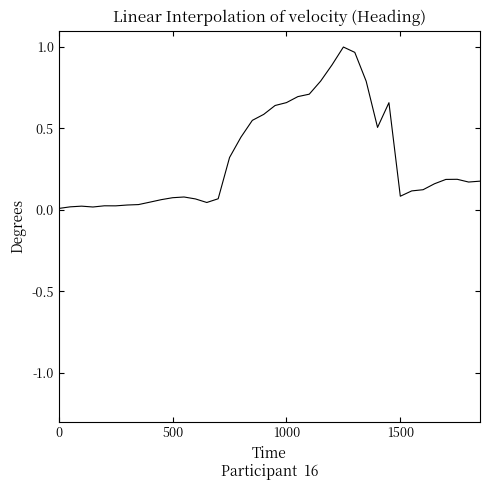

What is the sum of all values?

12.0